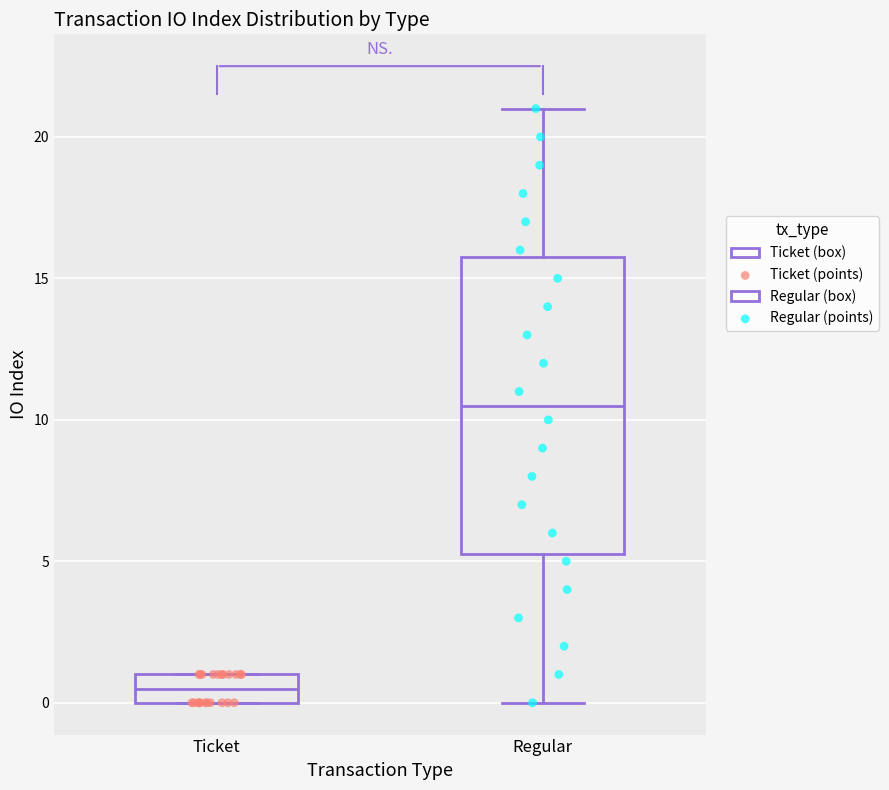

Where does the upper whisker of the box for Regular end on the y-axis? The values are not printed on the chart, so give them approximately, as read against the axis.

21.0